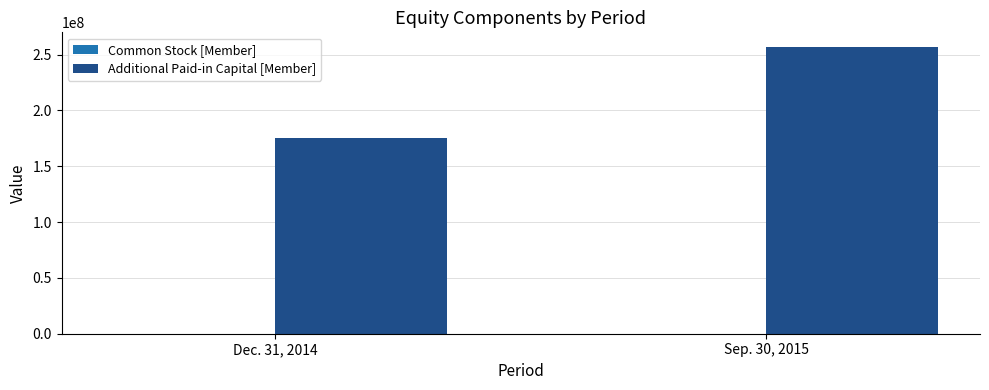

Between Dec. 31, 2014 and Sep. 30, 2015, which series saw the biggest shift?

Additional Paid-in Capital [Member]